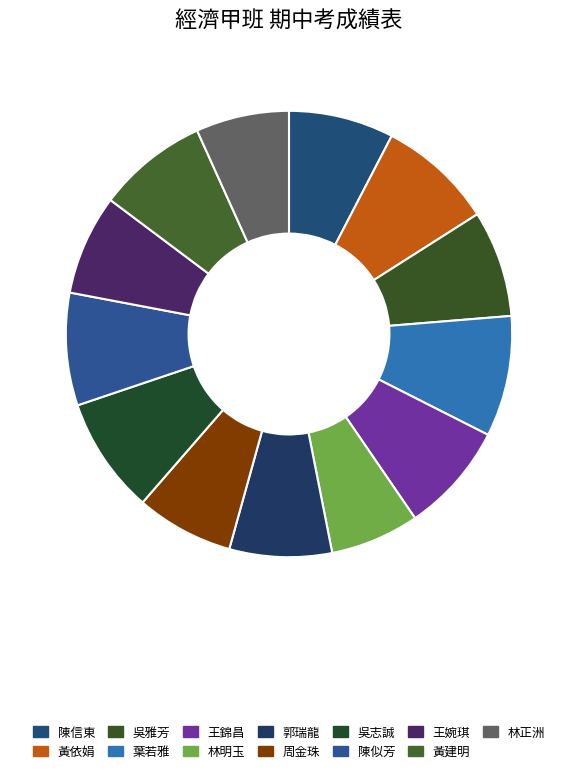

To the nearest percent, what is the difference between the 黃建明 and 周金珠 slice percentages?

1%